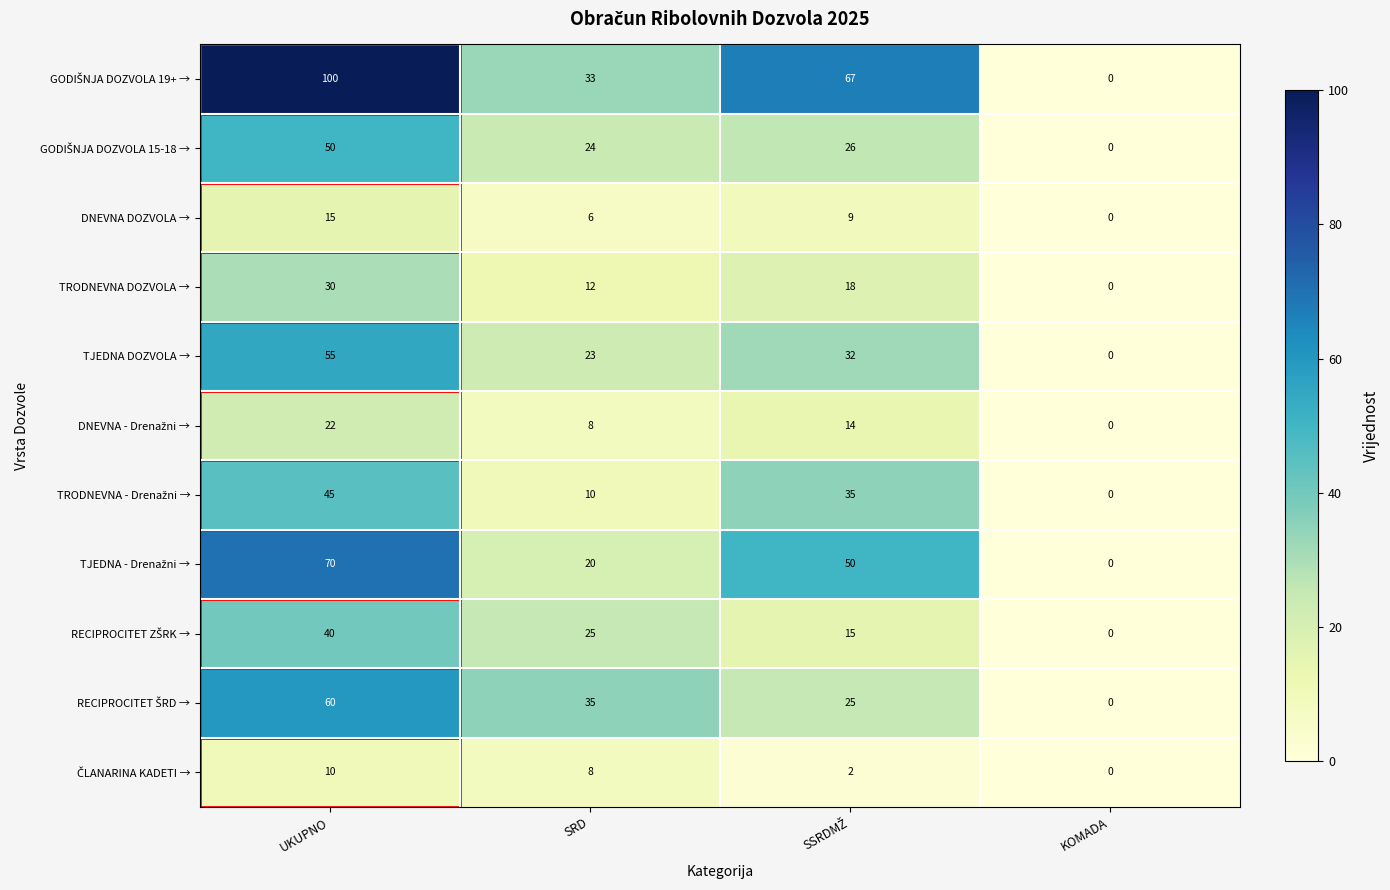

At which category is the sum across all series the highest?

UKUPNO